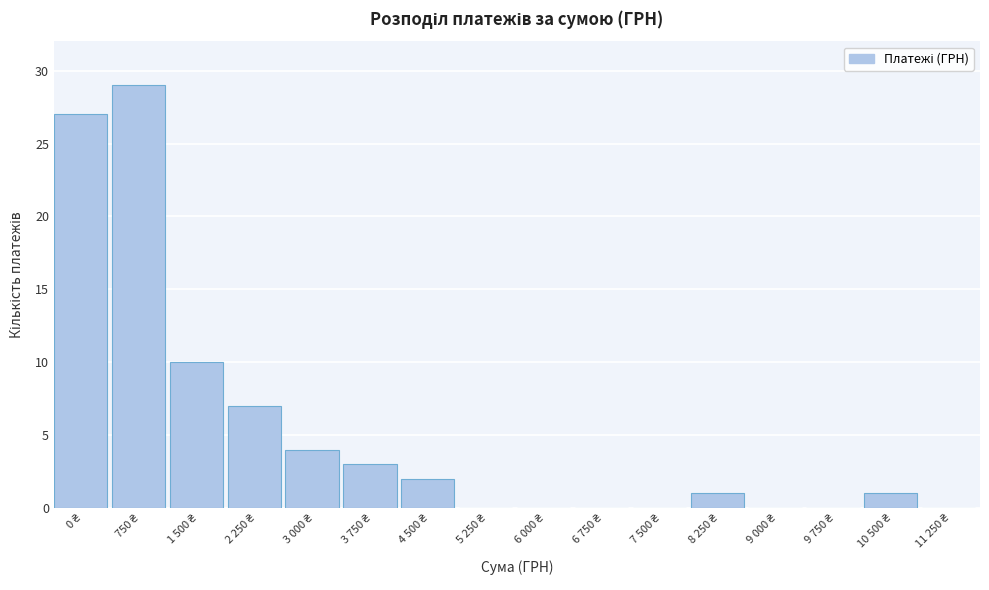

What is the sum of all values?

84